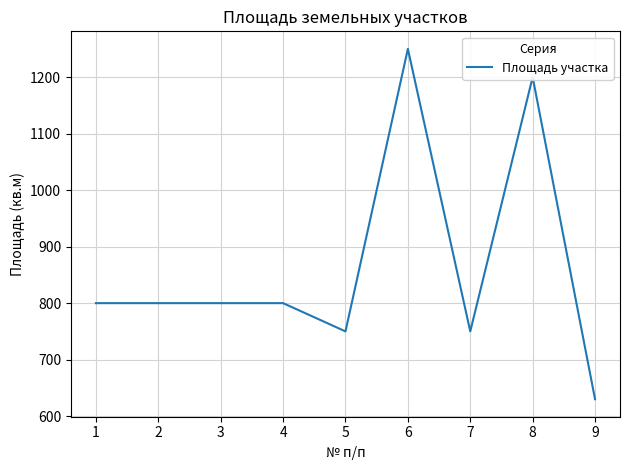

Reading left to right, extract all data points from this chart.

800	800	800	800	750	1250	750	1200	630